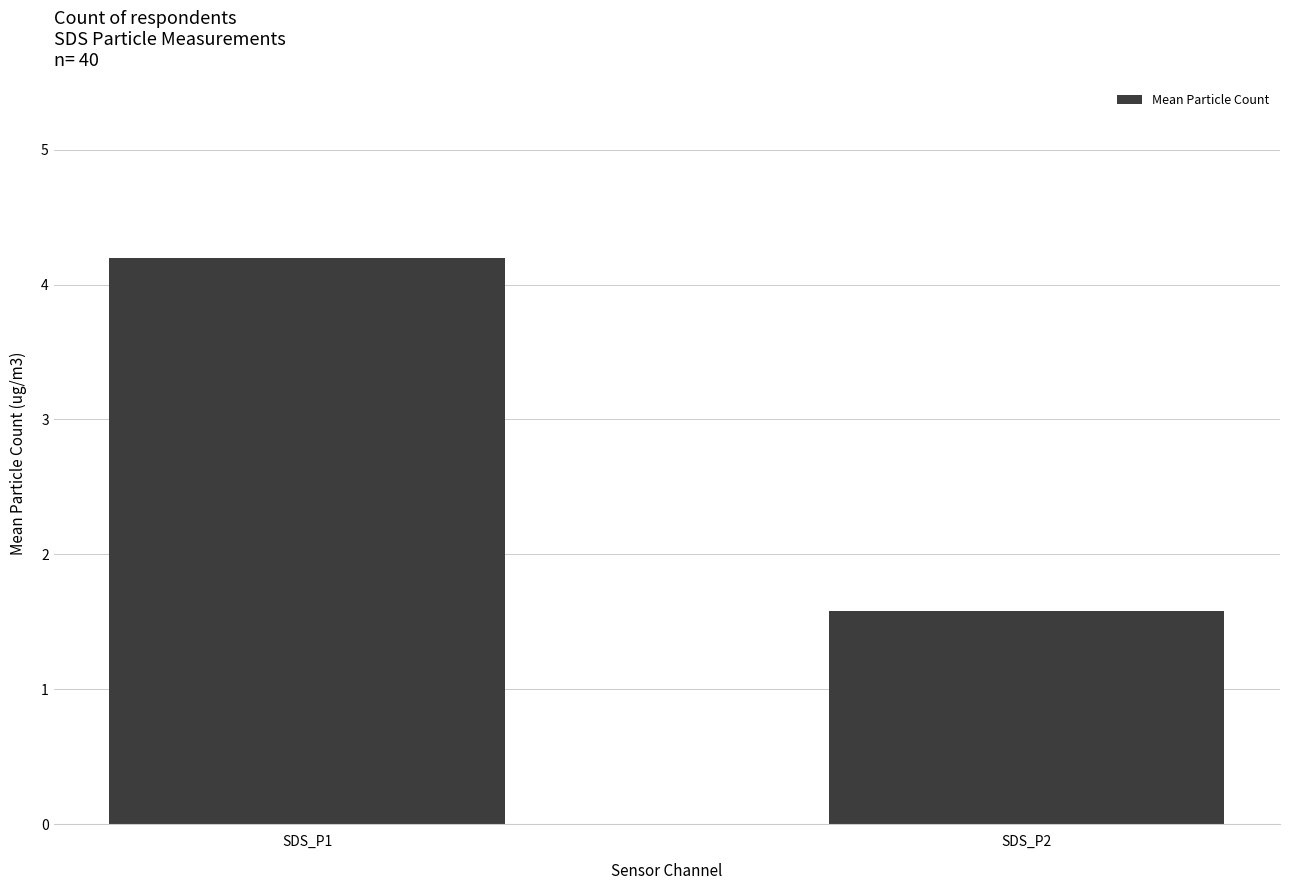

The value at SDS_P1 is 6.4. True or false?

False